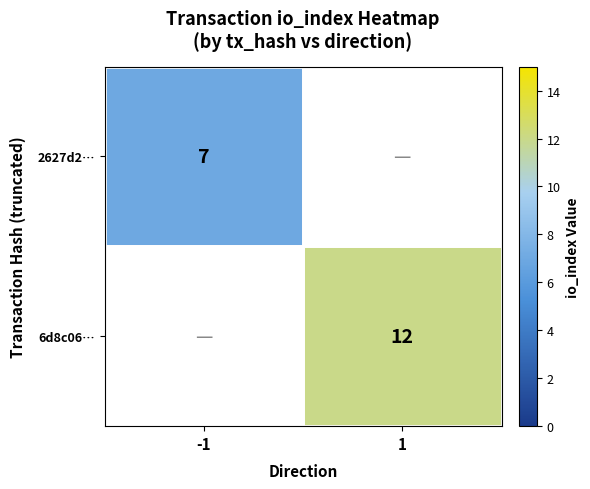

Which has a higher value, 1 or -1?

-1